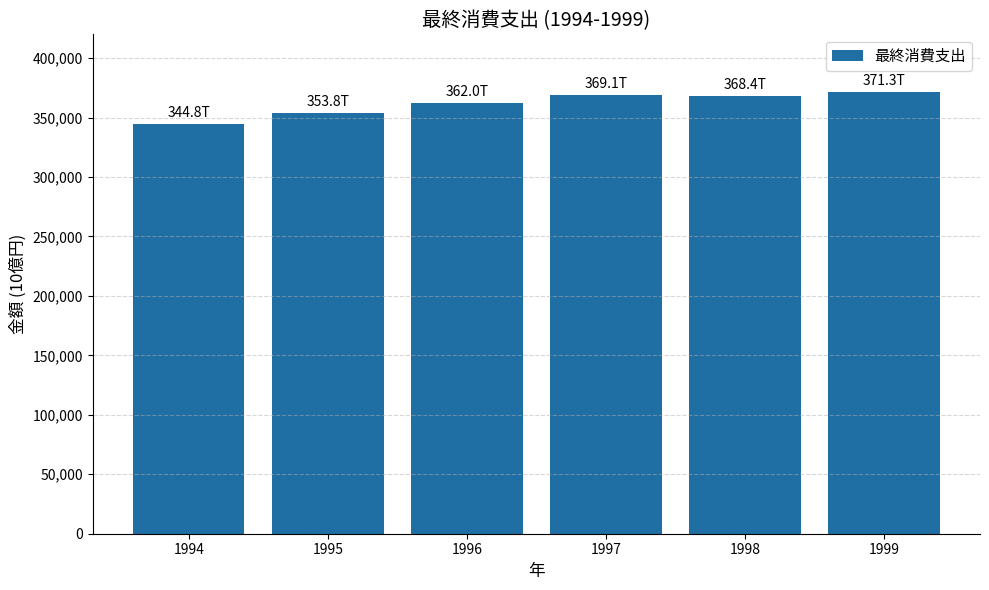

Which label corresponds to the smallest value in the chart?

1994